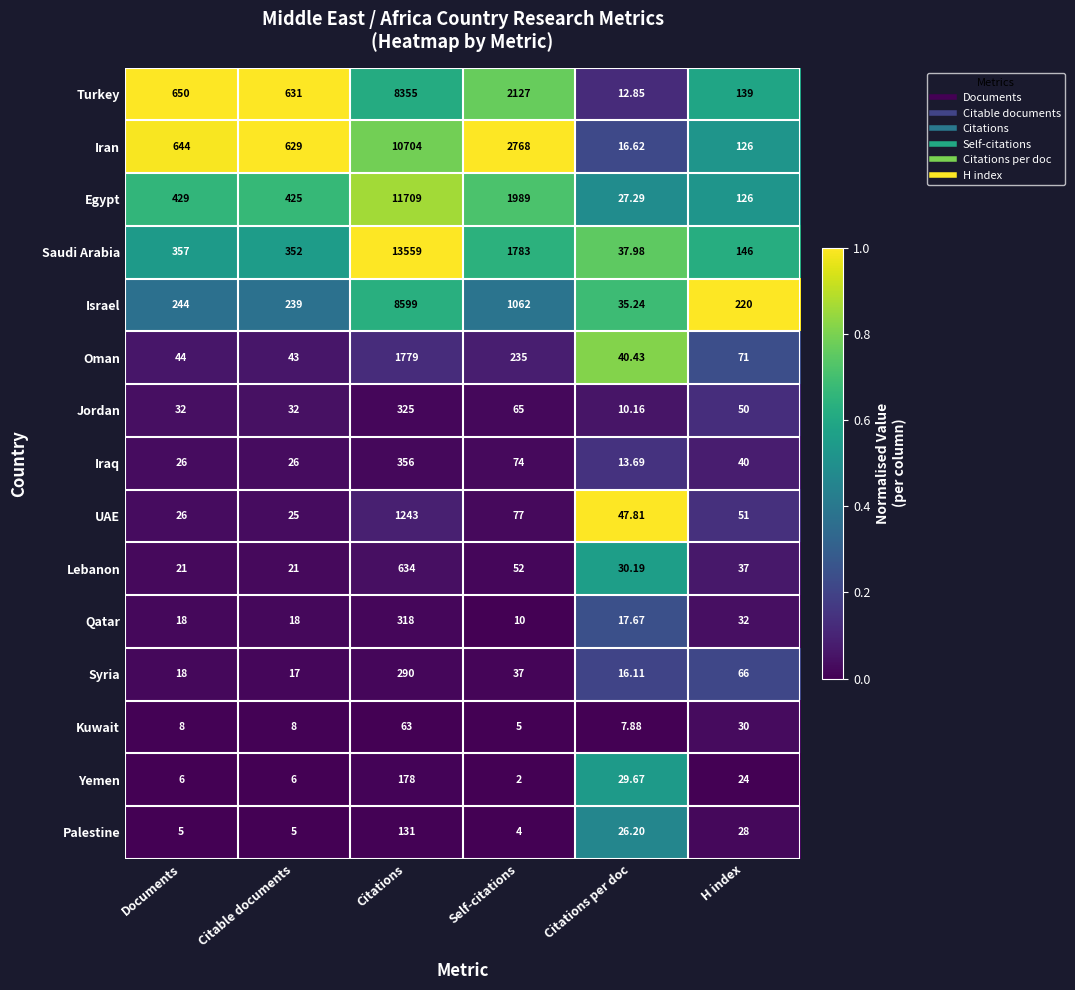

Where does the Palestine series first go above 26?

Citations